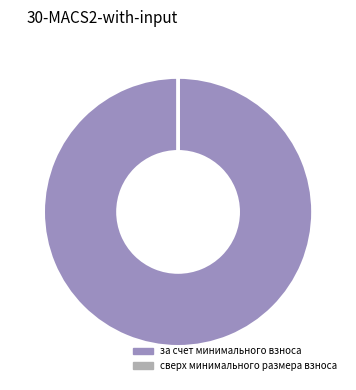

Is there a majority slice in this chart?

Yes